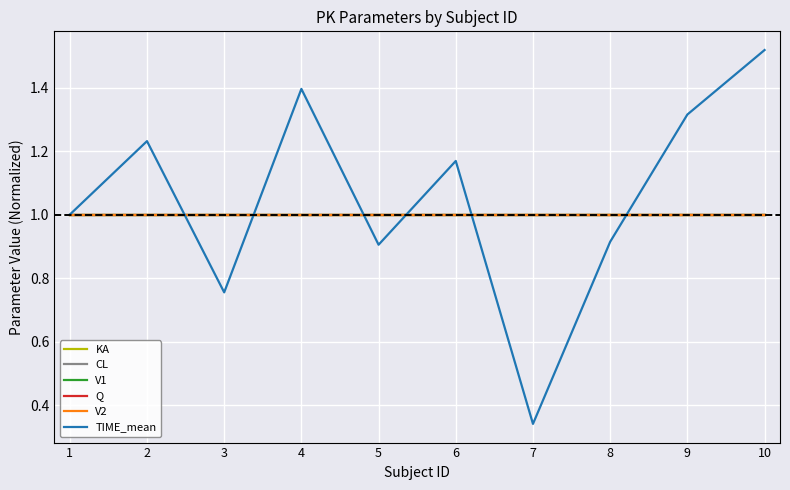

Does the chart have visible grid lines?

Yes